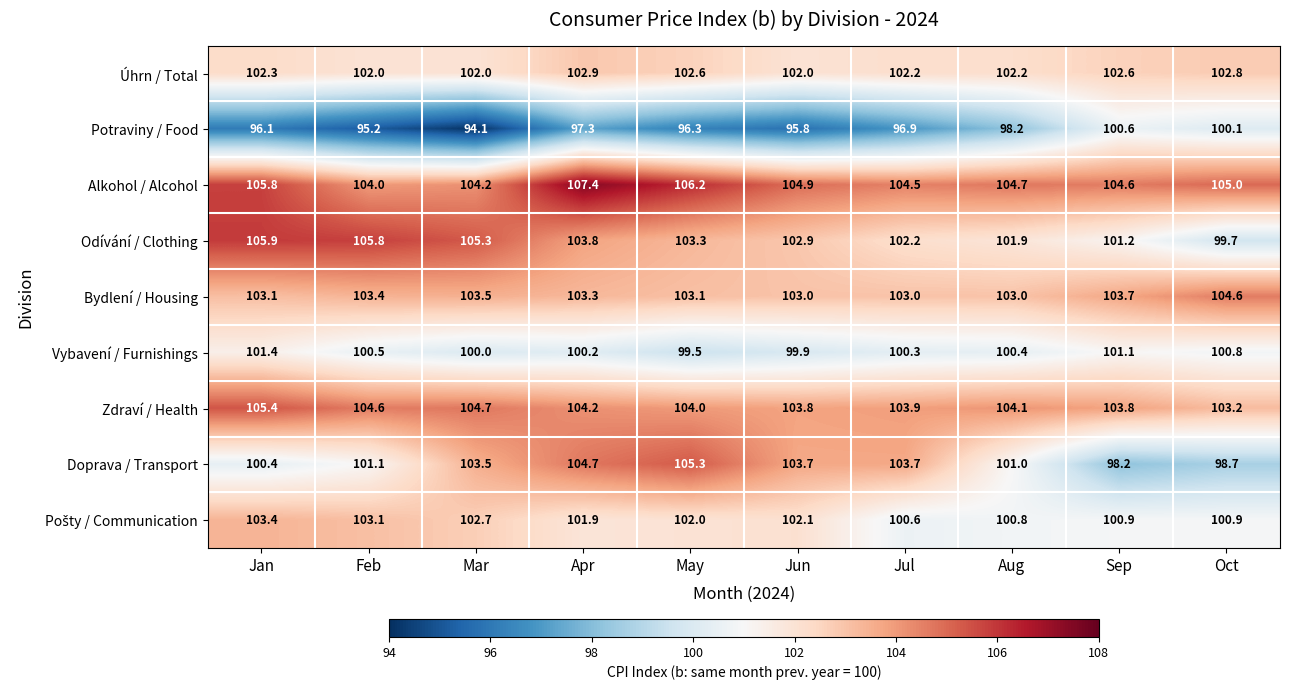

At how many categories does at least one series exceed 101?

10